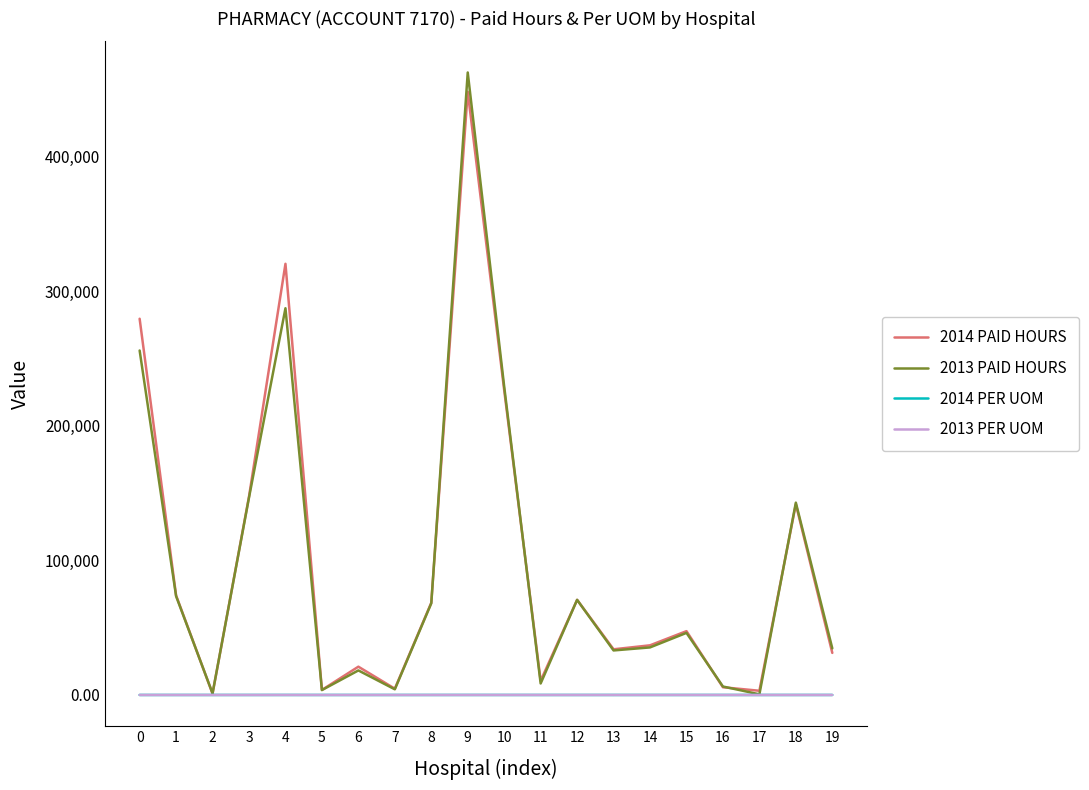

Between 2 and 9, which series saw the biggest shift?

2013 PAID HOURS